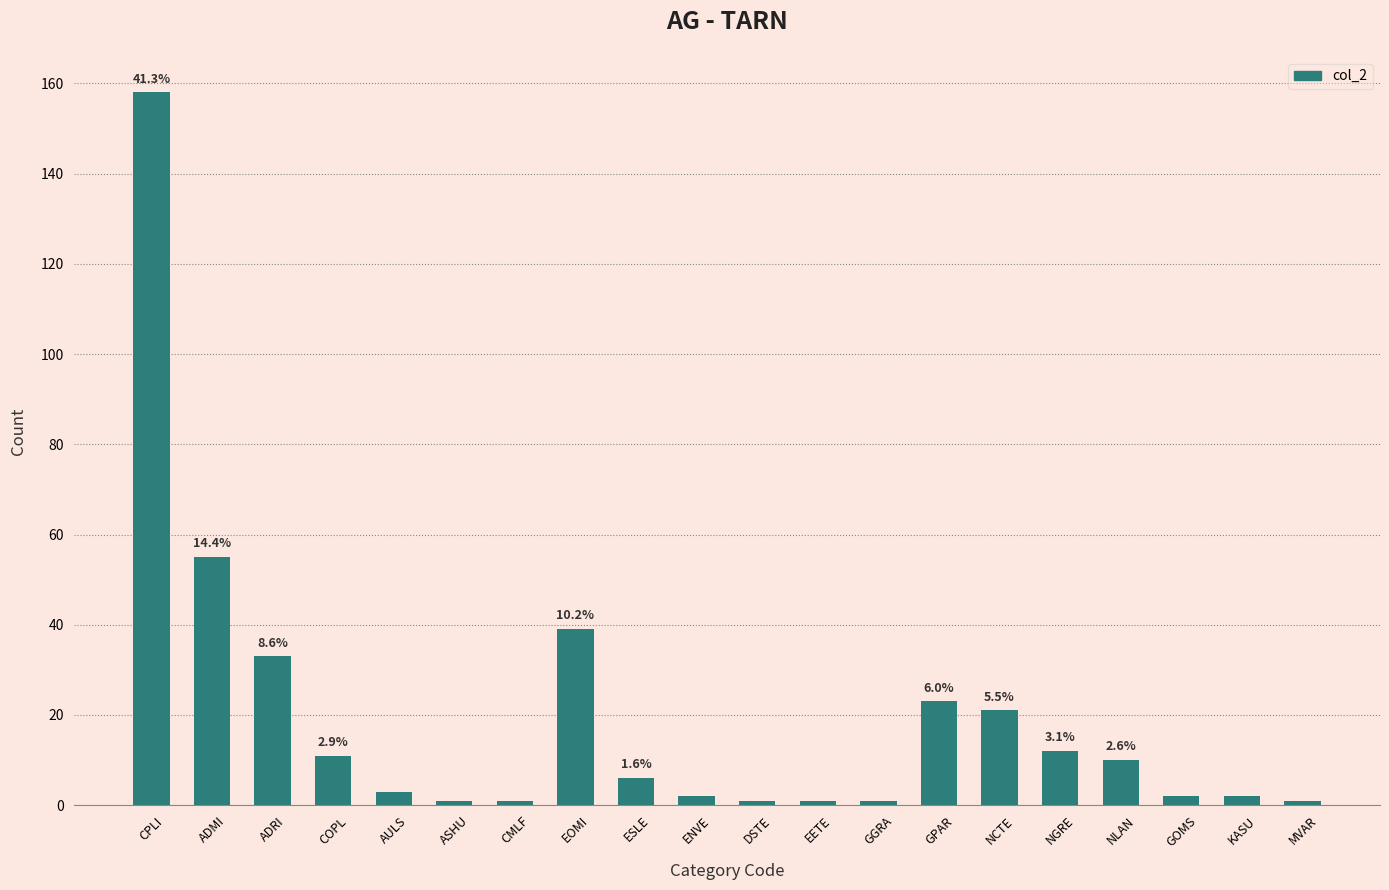

What is the value of the 14th bar from the left?

23